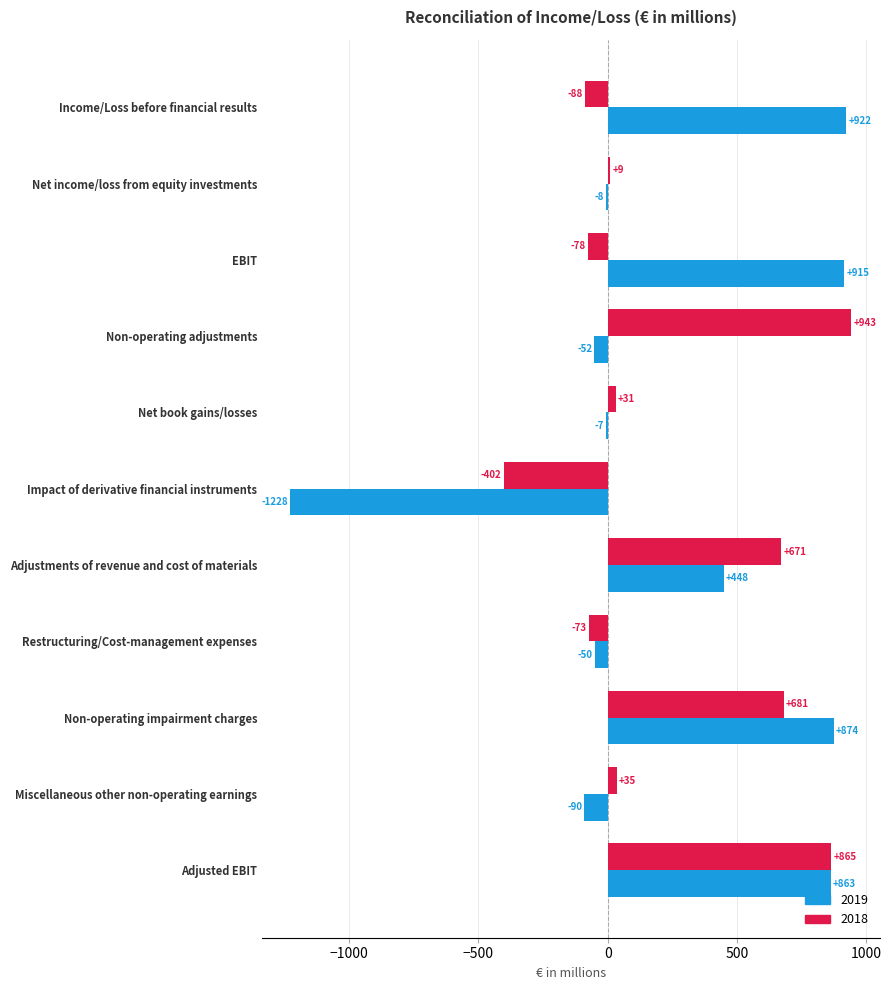

What is the greatest value displayed?

943